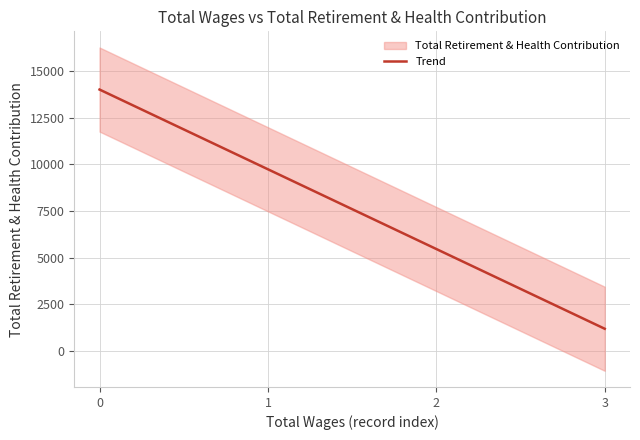

List the labels in order of value, smallest first.

3, 2, 1, 0